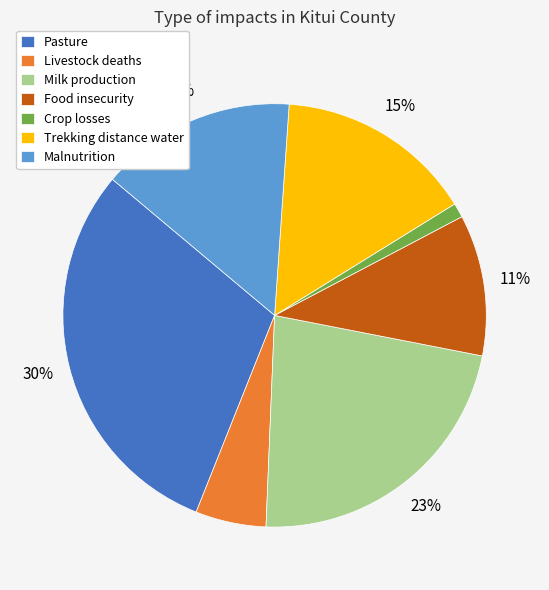

Combined, do Milk production and Pasture account for over 50%?

Yes